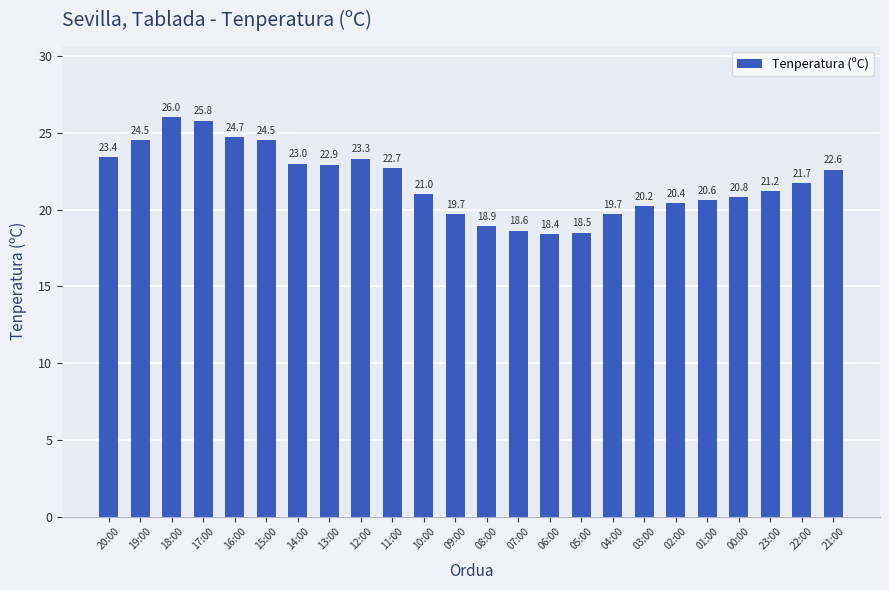

How many bars are there in total?

24